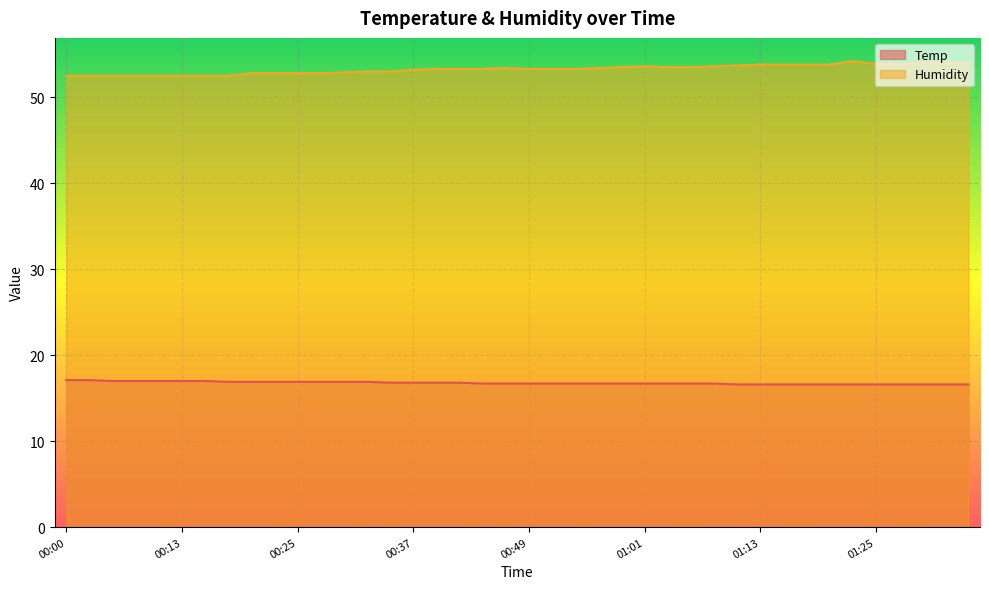

Where is Temp nearest to the value 16?

01:11